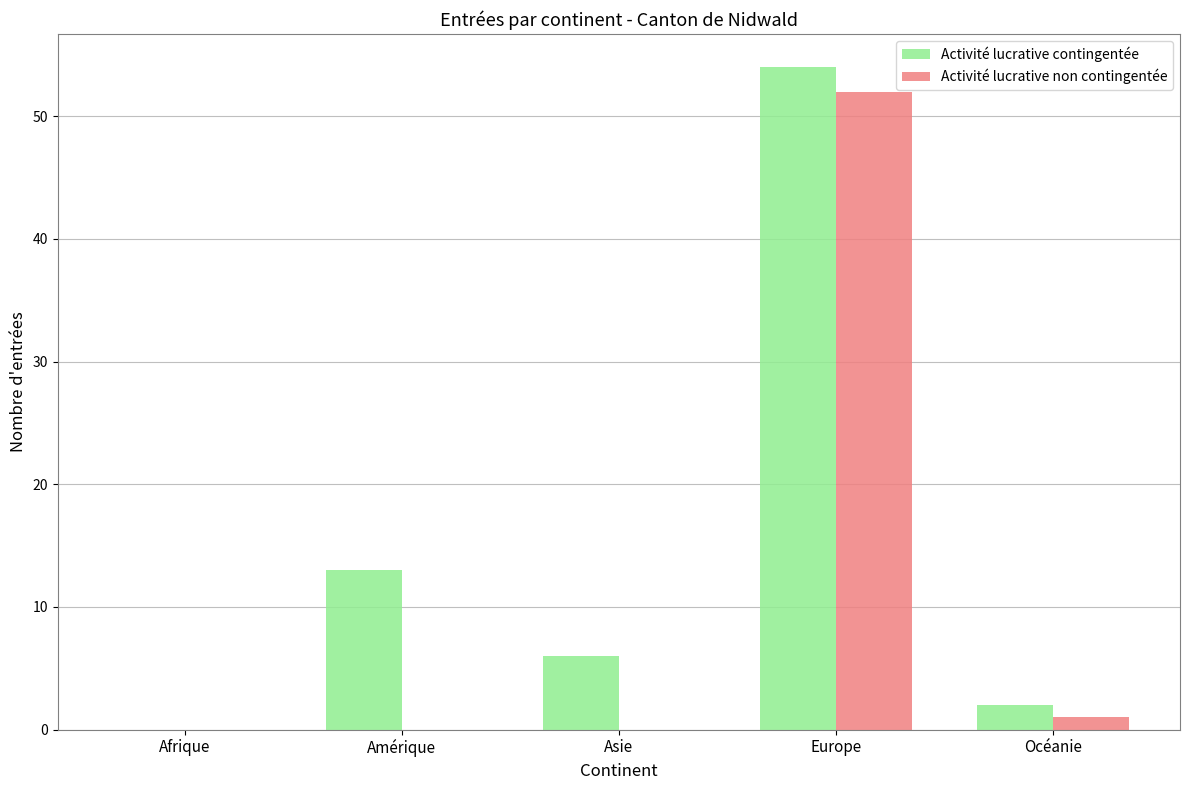

What is the average value of the Activité lucrative non contingentée series?

11